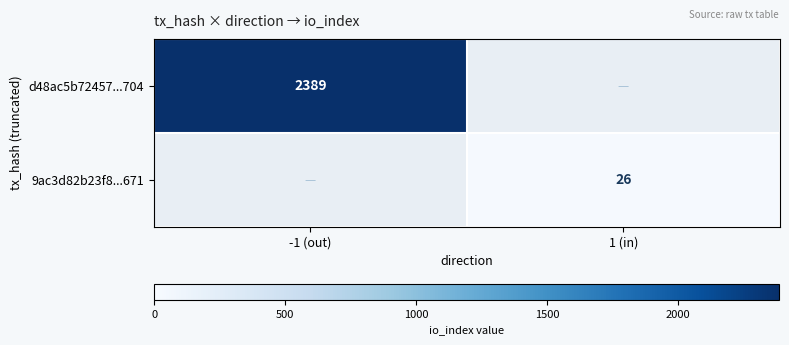

The value of d48ac5b72457...704 at -1 (out) is 2389. True or false?

True